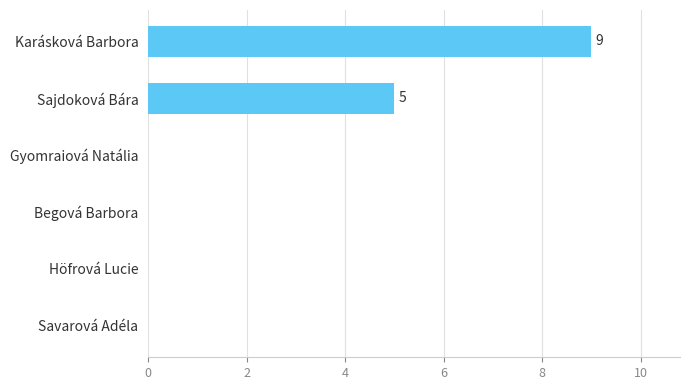

Are the bars horizontal?

Yes